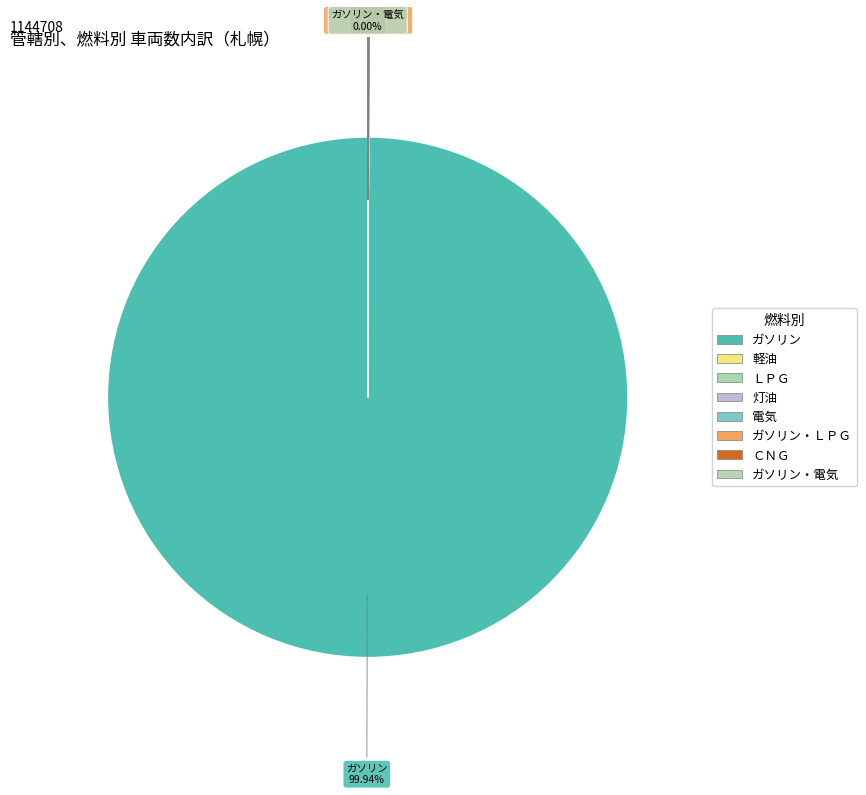

Is ガソリン the majority of the pie?

Yes